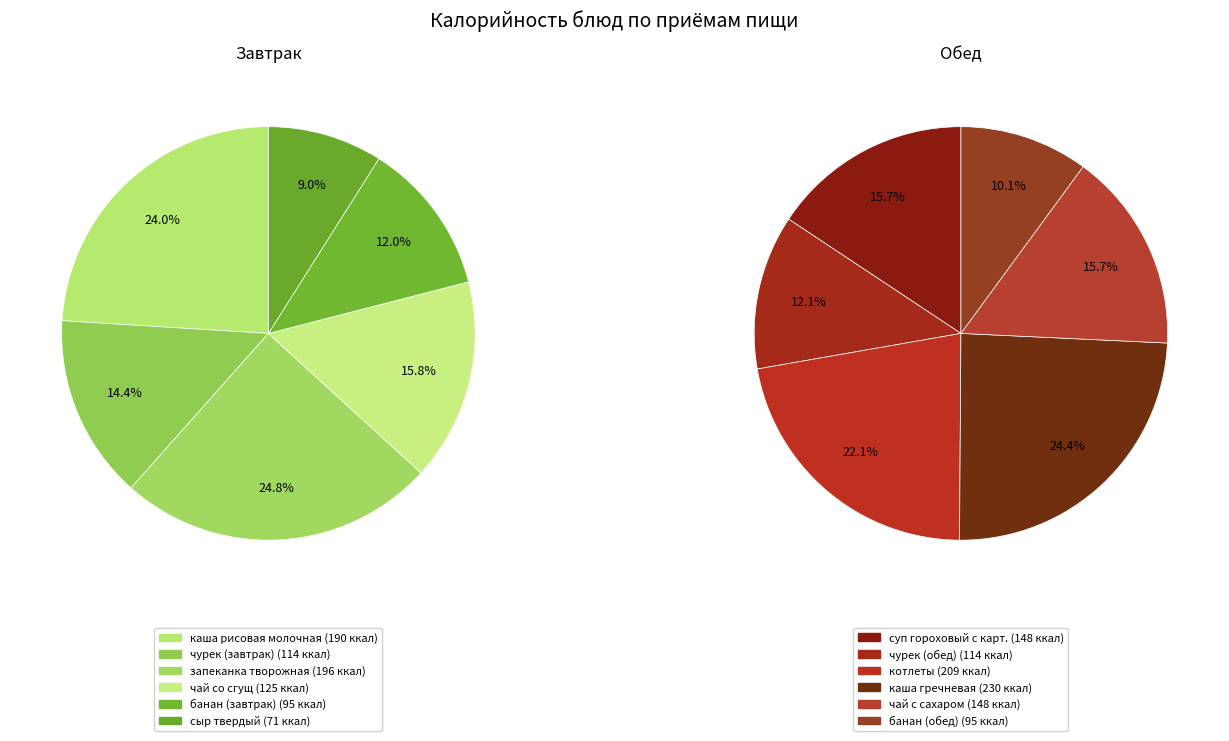

How much of the chart is everything except банан (завтрак)?

94.5%